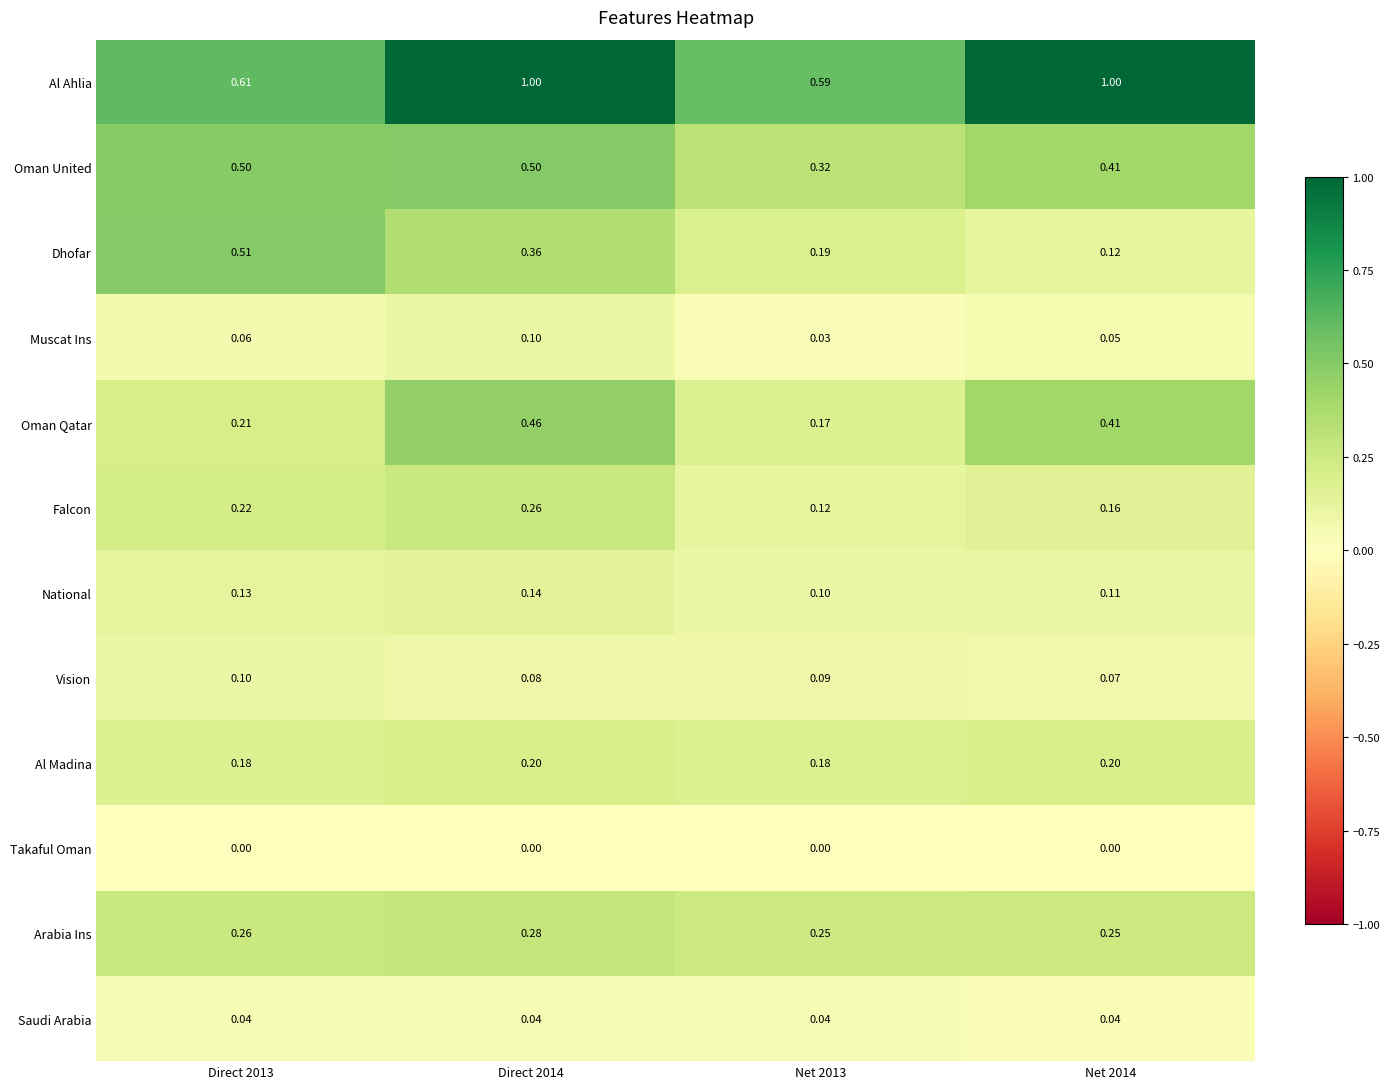

Which series has the largest total across all categories?

Al Ahlia